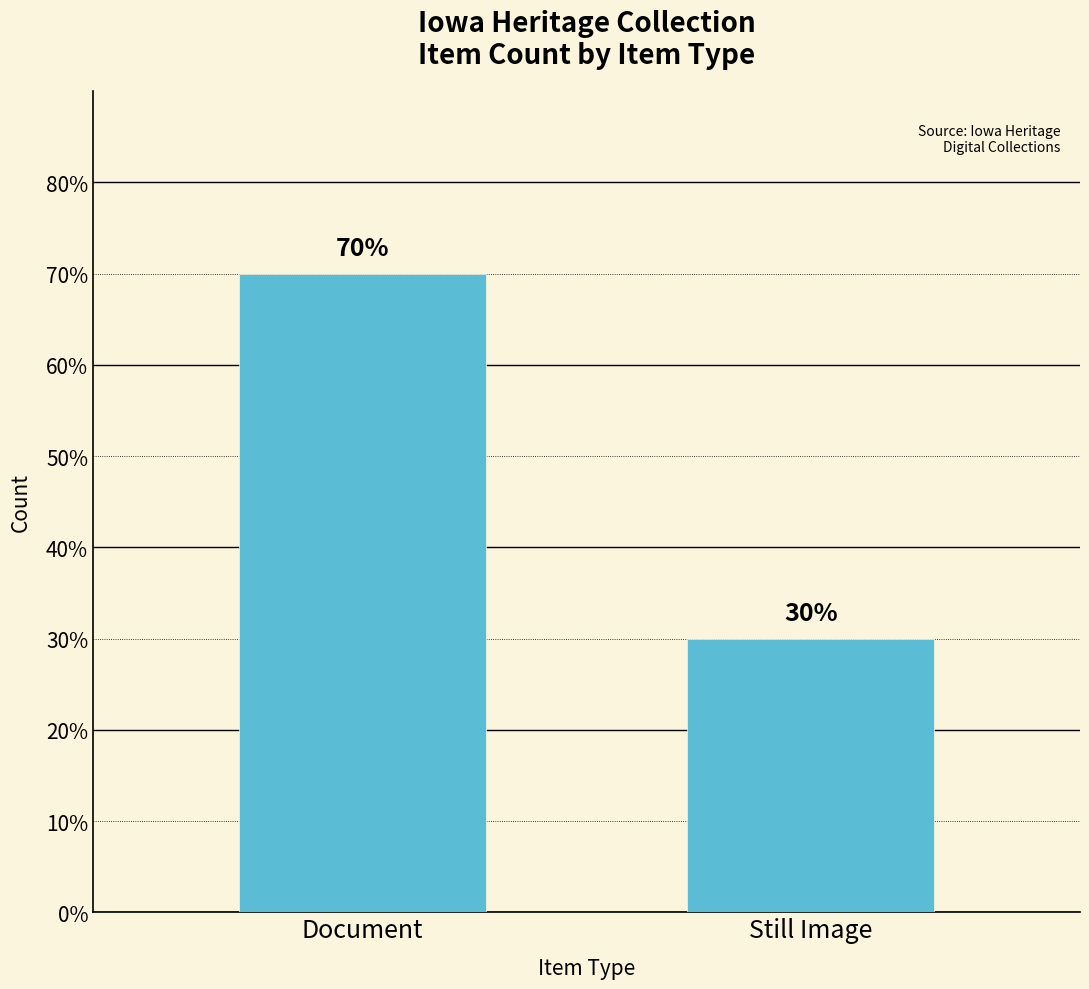

At which category does the chart reach its minimum across all series?

Still Image